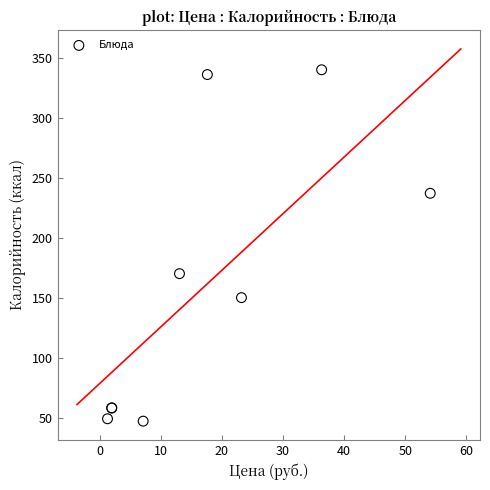

What Y value in the scatter plot is closest to 193?

170